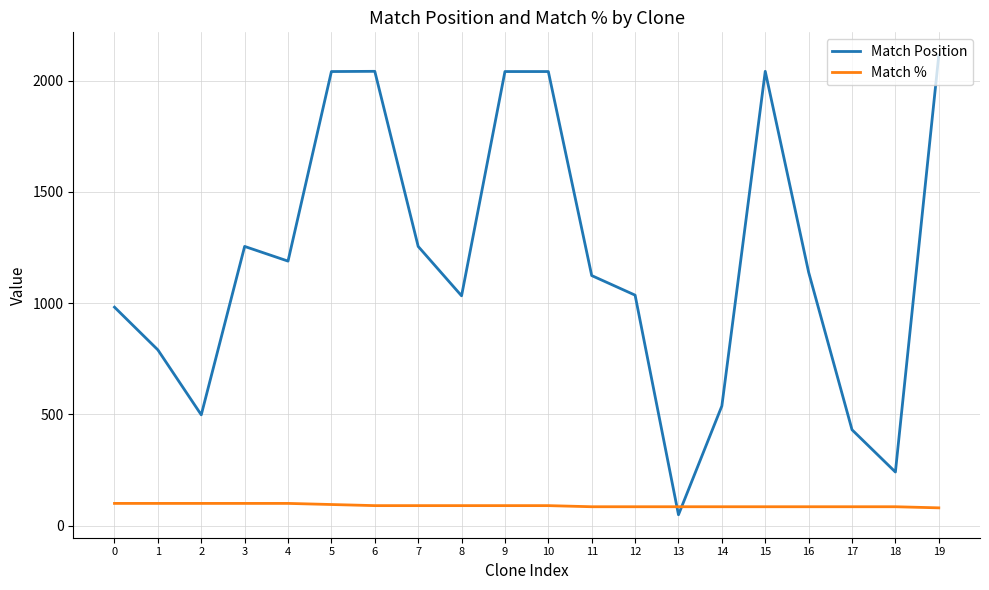

Which label corresponds to the largest value in the chart?

19